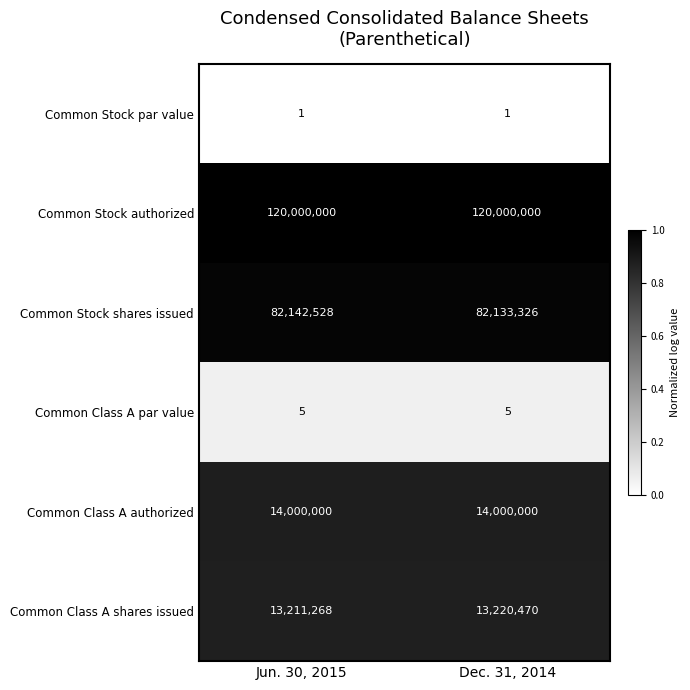

What is the difference between the highest and lowest values at Jun. 30, 2015?

119999999